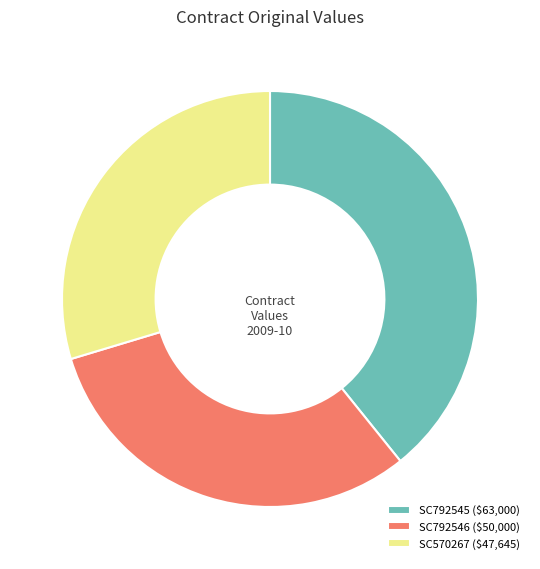

Is there a majority slice in this chart?

No